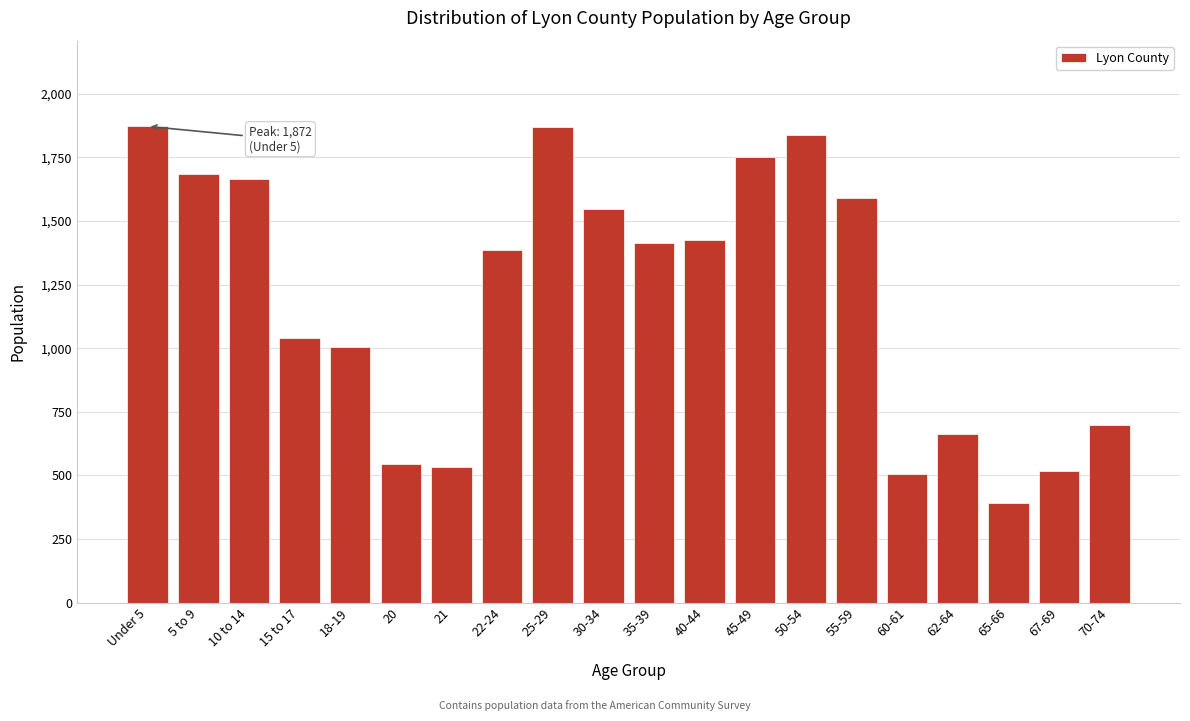

What is the approximate value at 25-29, to the nearest 50?

1850